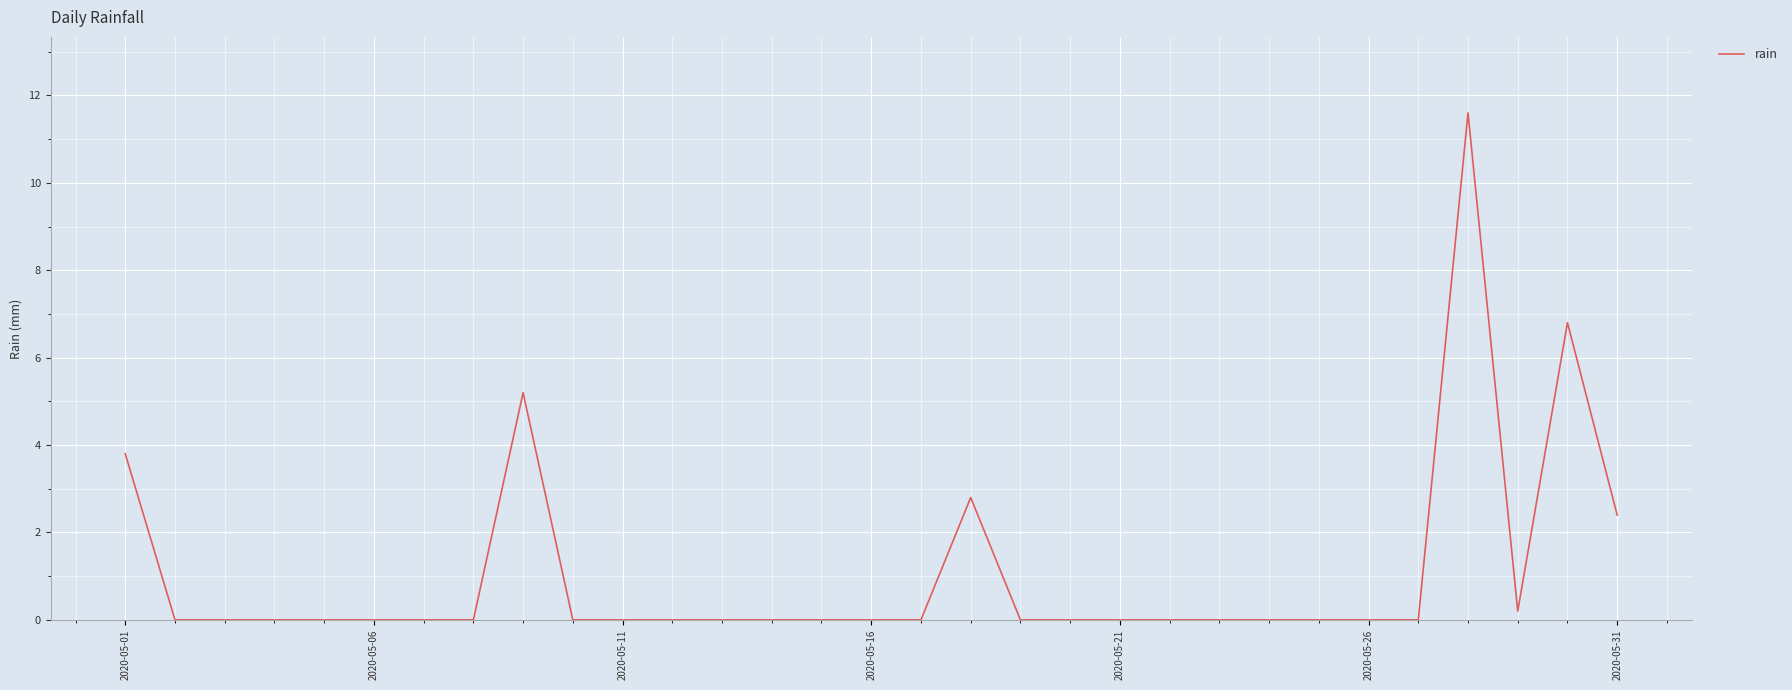

What is the greatest value displayed?

11.6